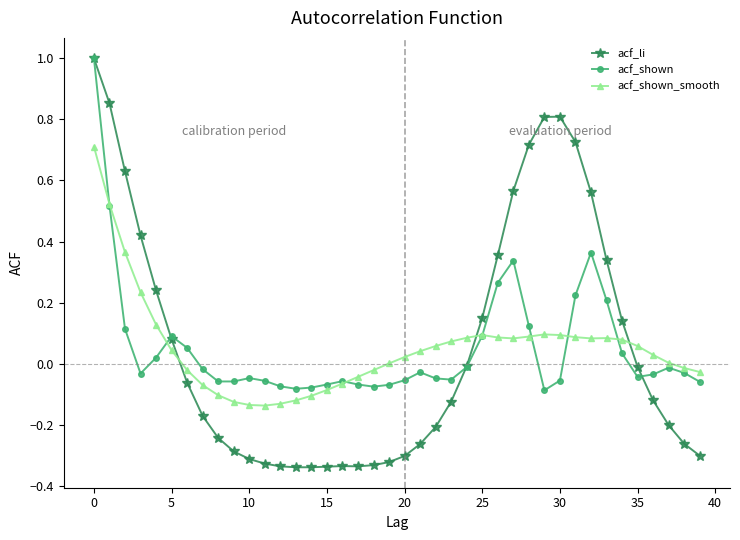

True or false: acf_shown has more than 2 interior local peaks.

True